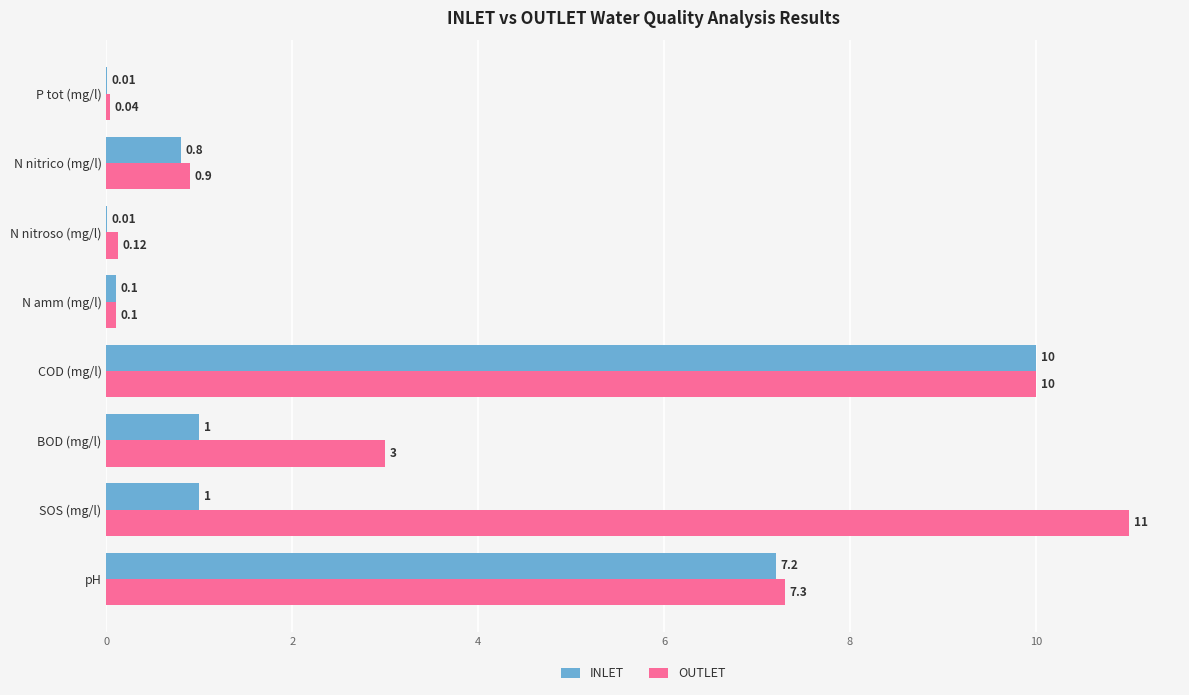

Which label corresponds to the largest value in the chart?

SOS (mg/l)